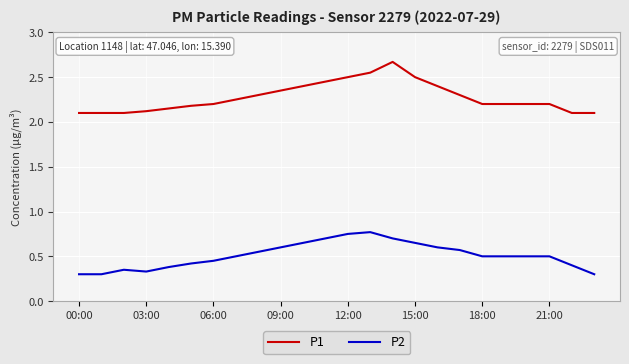

True or false: P1 and P2 intersect in this chart.

False